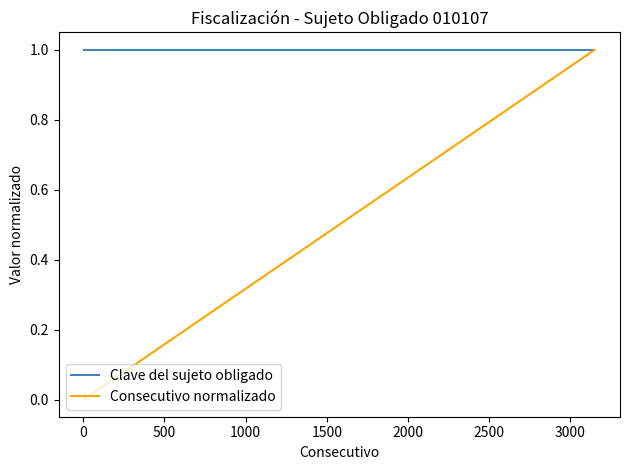

Which series has the largest total across all categories?

Clave del sujeto obligado